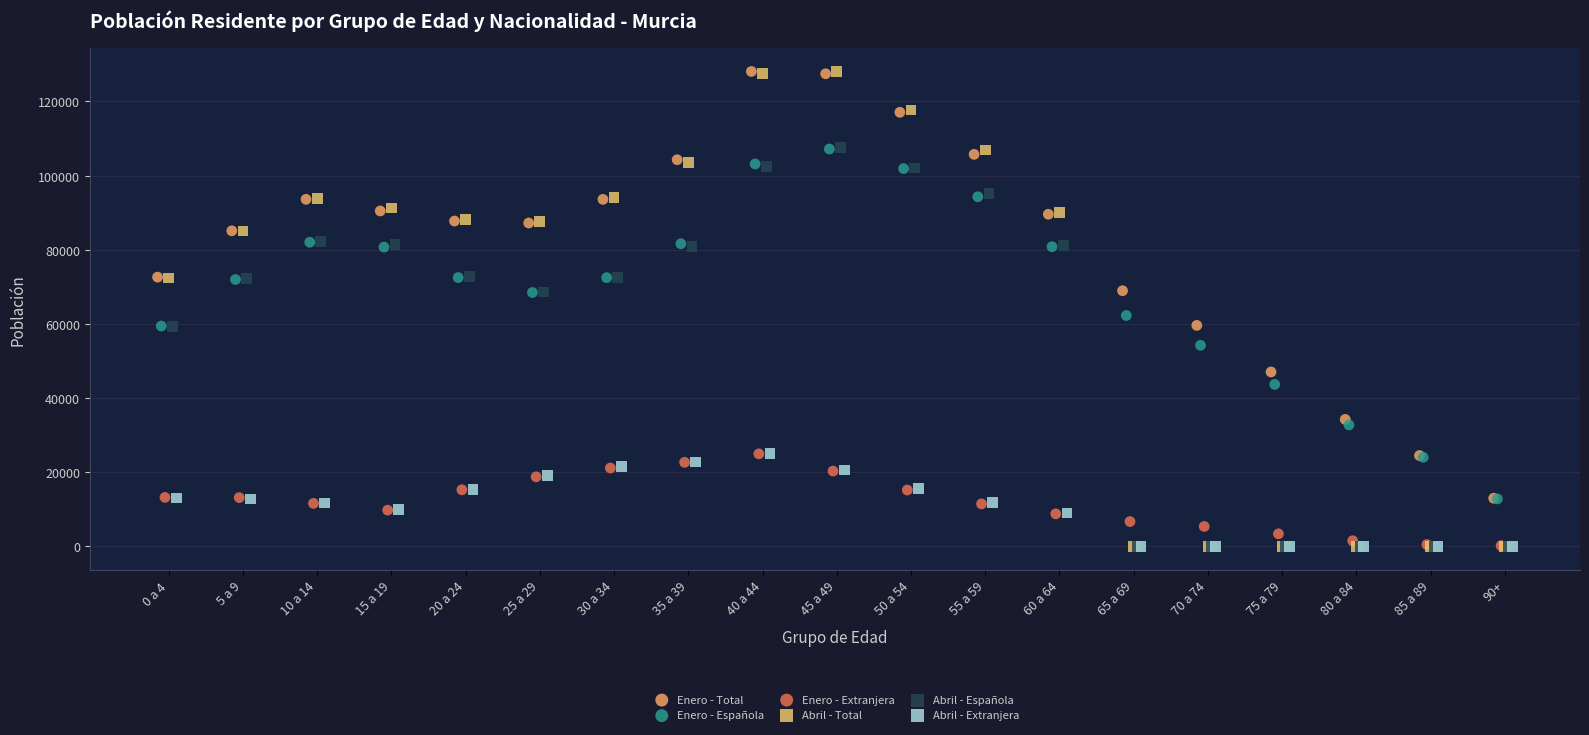

Which series has the widest spread of Y values?

Abril - Total